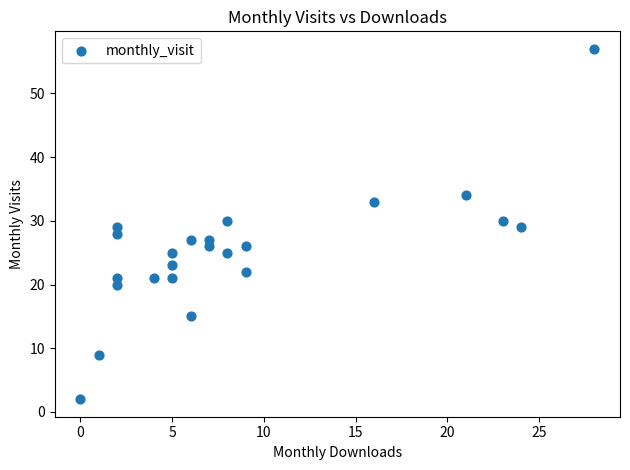

What is the range of X values (max minus min)?

28